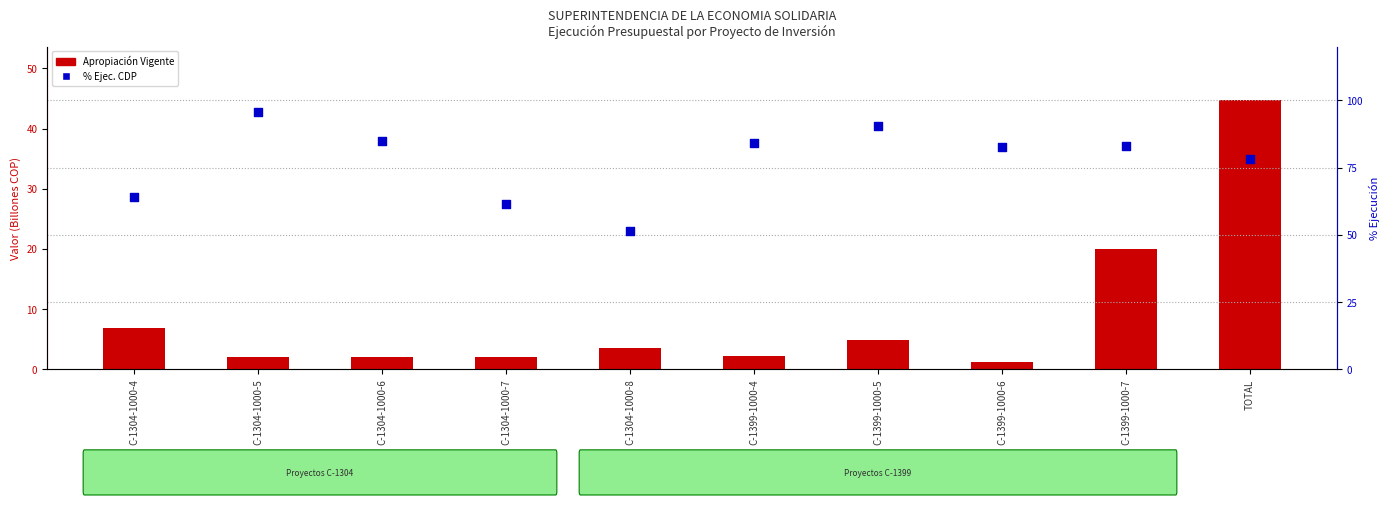

What are all the series names shown in the legend?

APROPIACIÓN VIGENTE, % Ejecución CDP